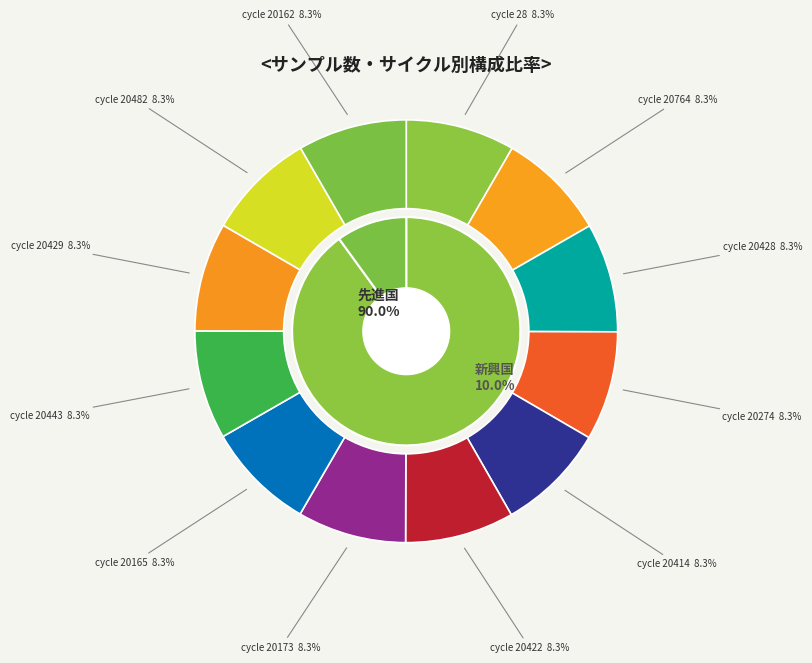

How many slices are in this pie chart?

12